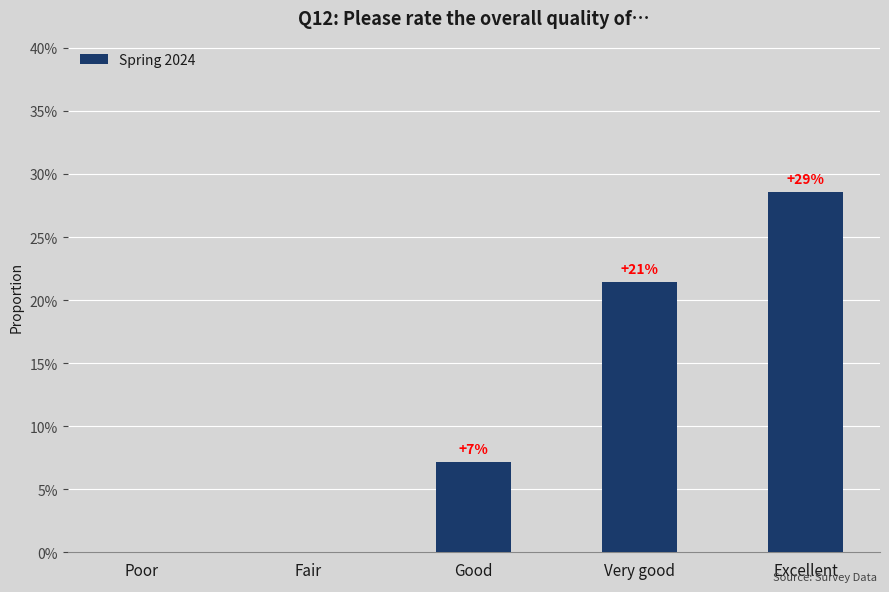

What is the change in value from Good to Excellent?

+0.2